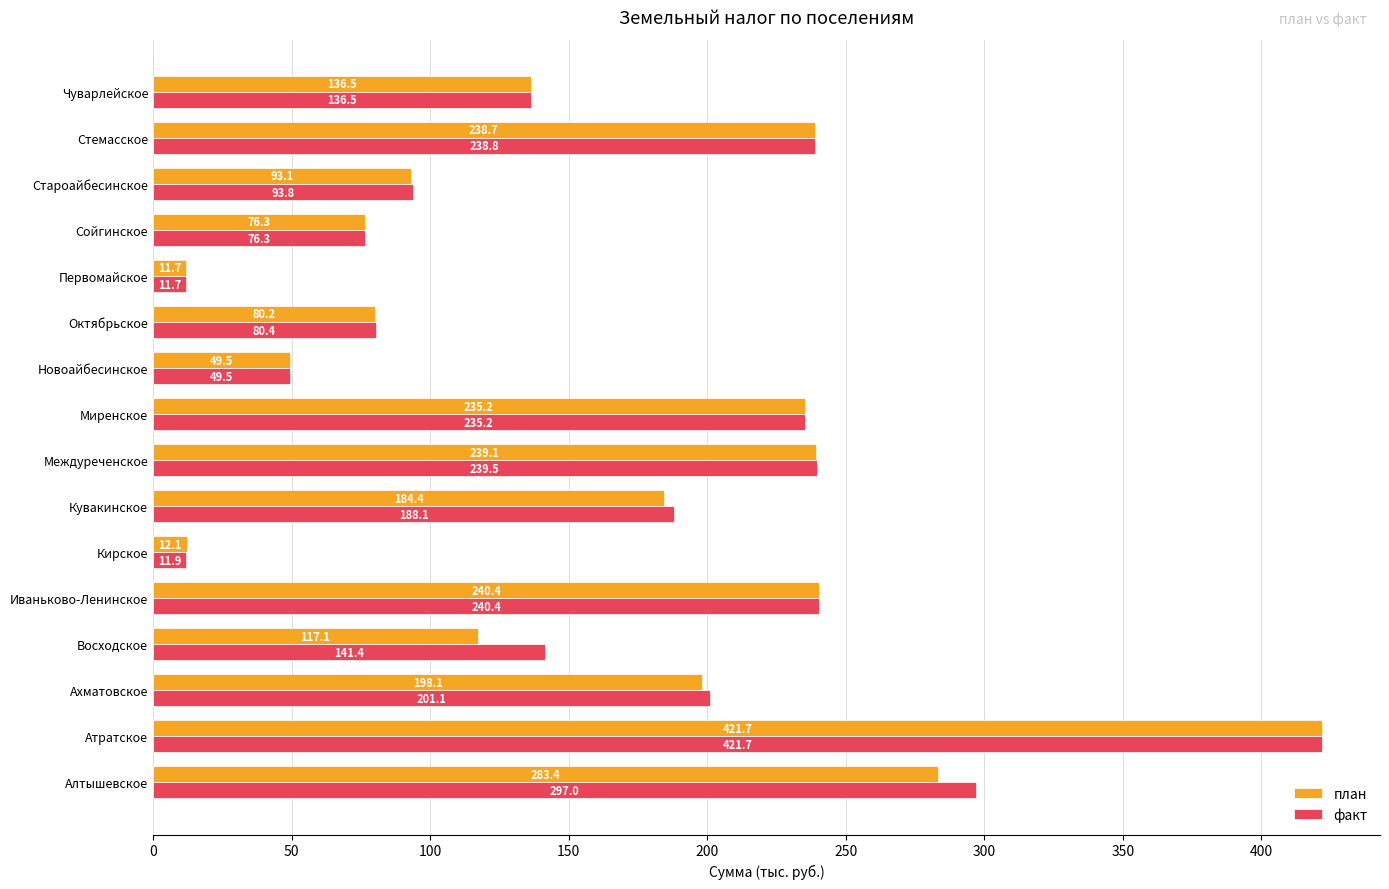

The план series shows 12.1 at Кирское. True or false?

True